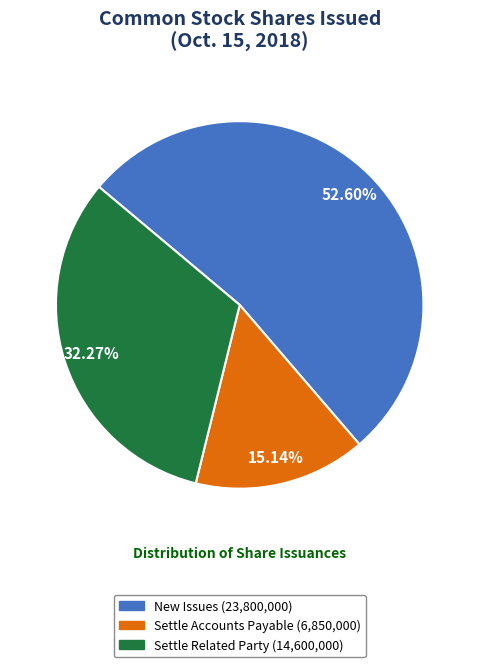

Is there a majority slice in this chart?

Yes